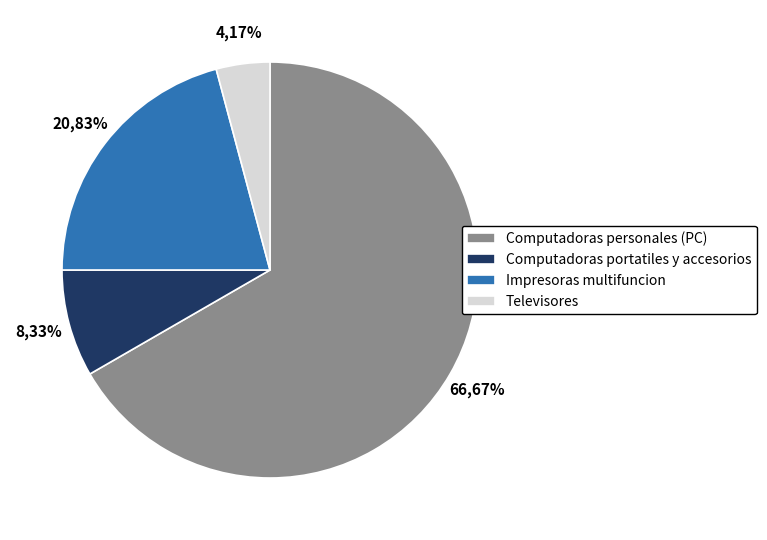

Do Computadoras personales (PC) and Computadoras portatiles y accesorios together represent more than half of the pie?

Yes